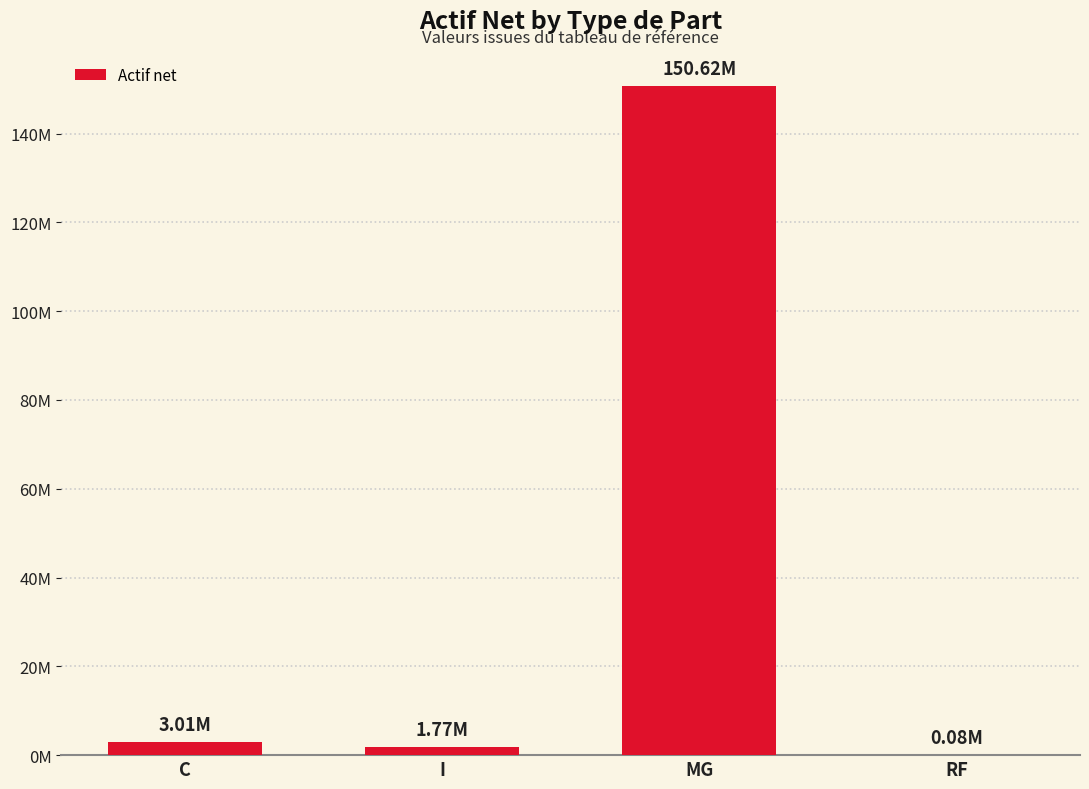

Rank the categories by value from highest to lowest.

MG, C, I, RF